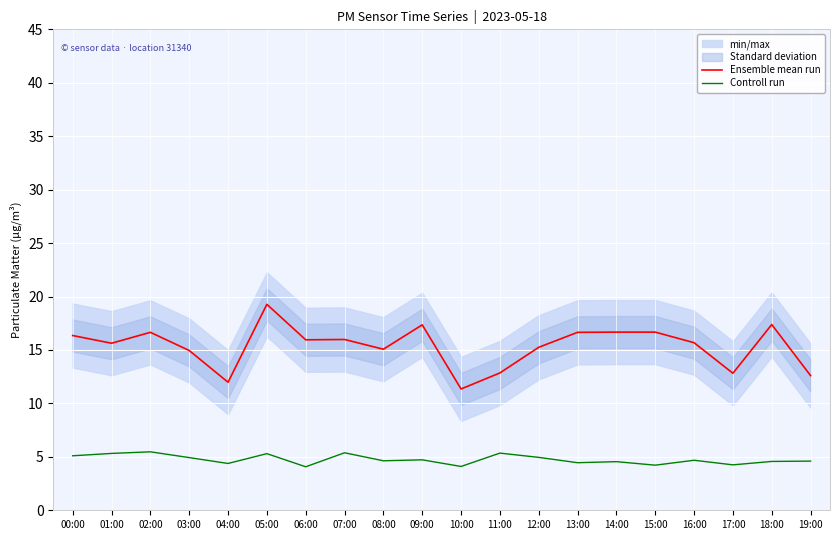

Is it true that Ensemble mean run equals 15.7 at 16:00?

True